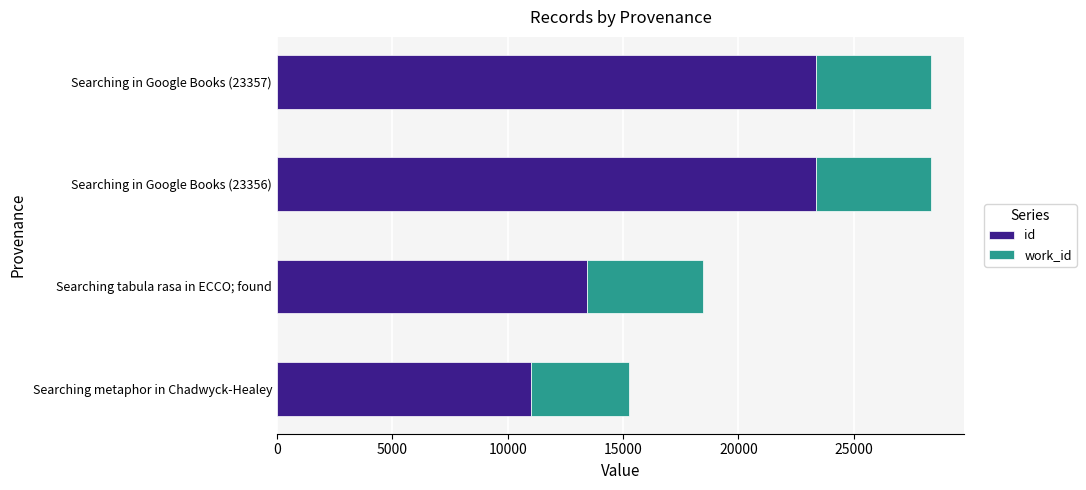

The id series shows 23357 at Searching in Google Books (23357). True or false?

True